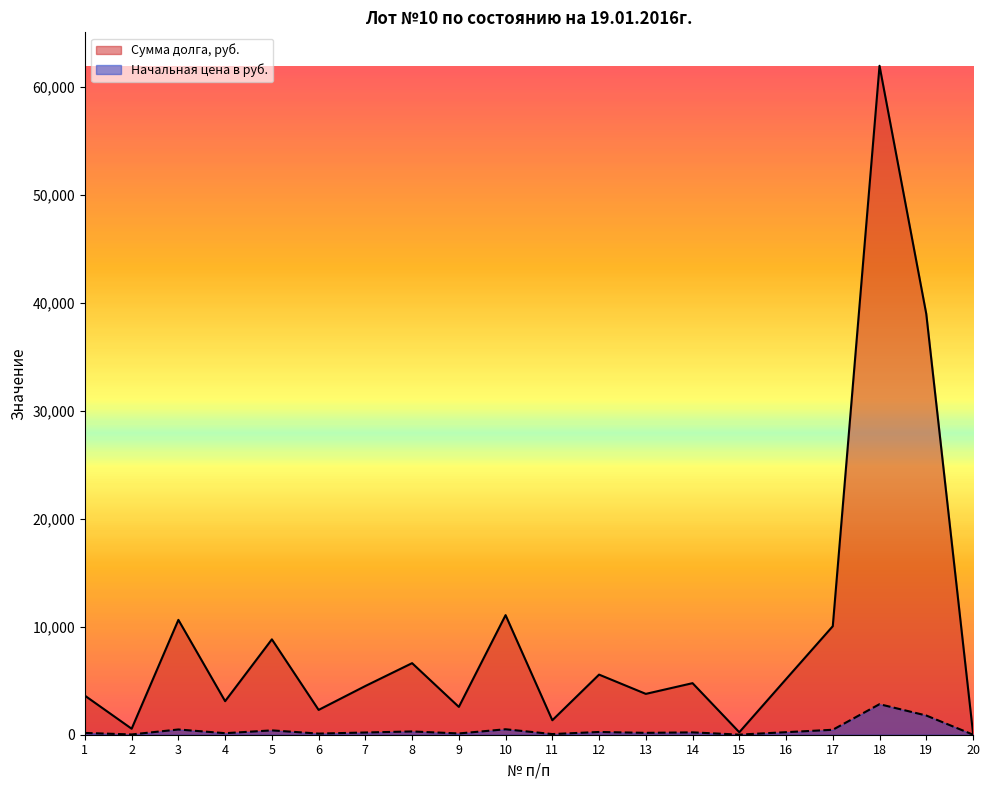

What is the value of the Сумма долга, руб. point at the 9th from the left?

2574.6